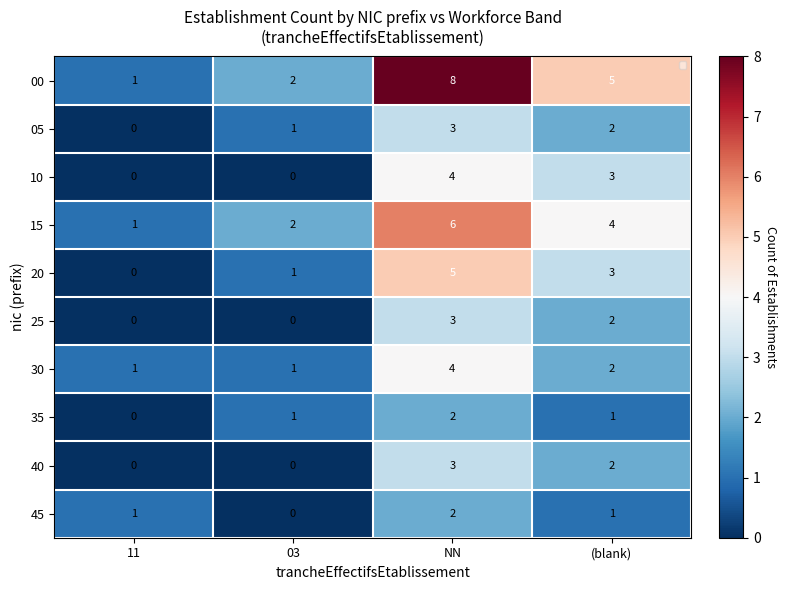

What is the sum of all 45 values?

4